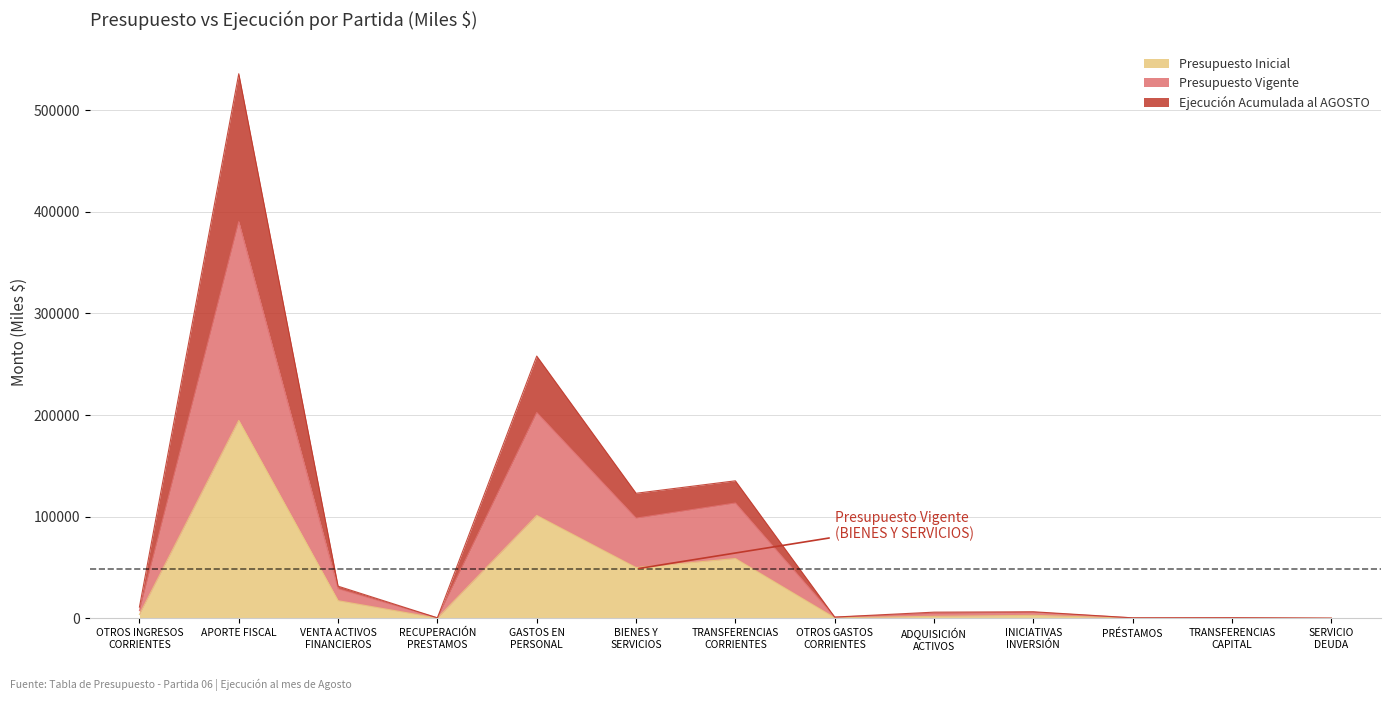

How many data points does each series have?

13